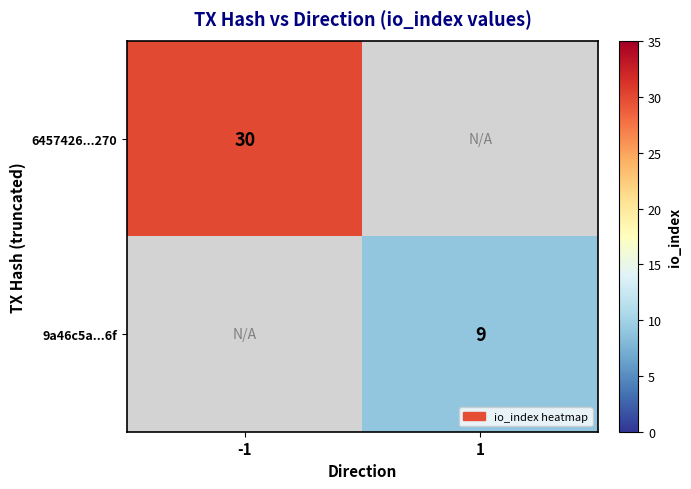

The 9a46c5a...6f series shows 15 at 1. True or false?

False